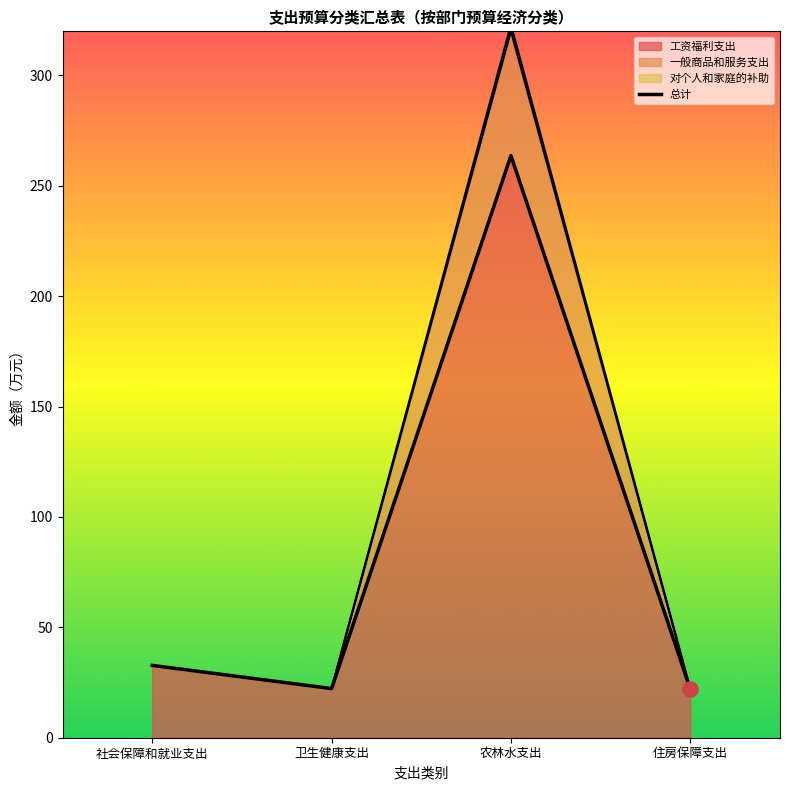

Which has a higher value, 农林水支出 or 住房保障支出?

农林水支出